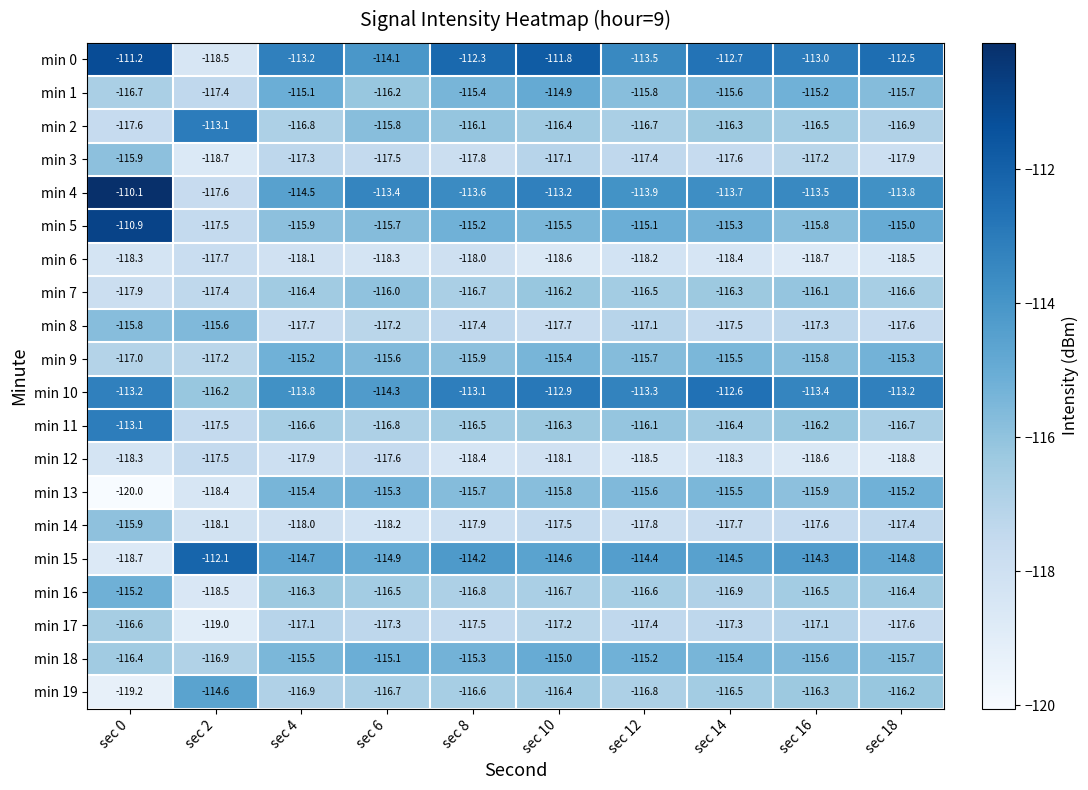

How many categories are shown in the chart?

10